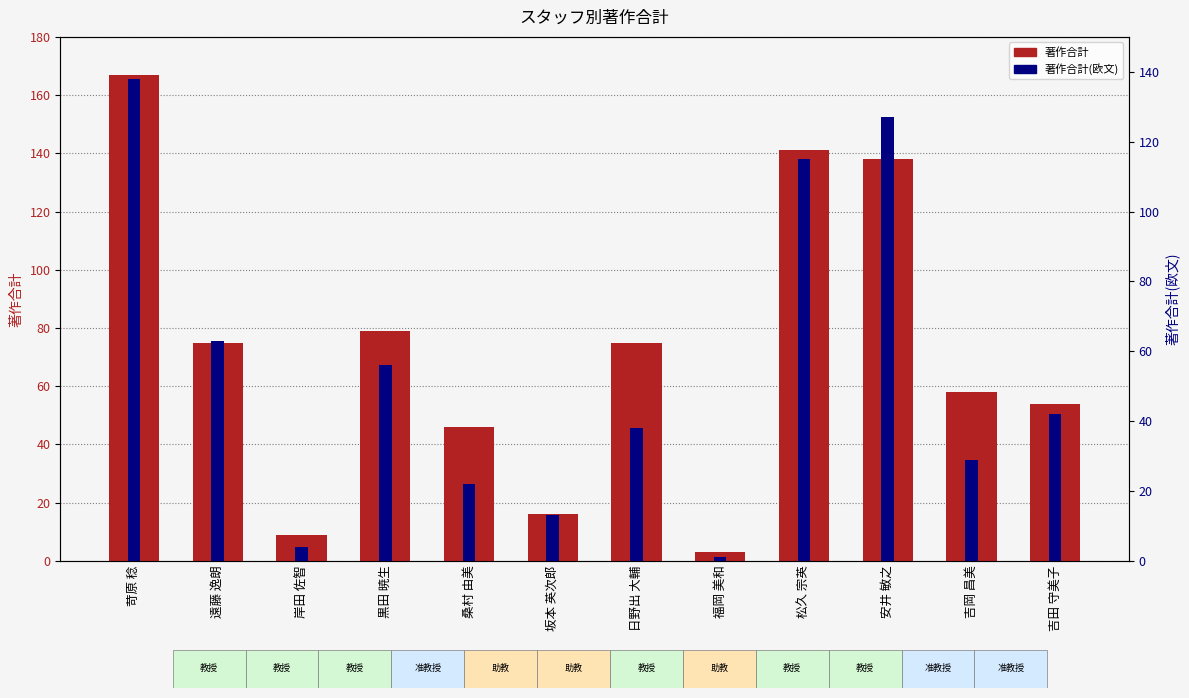

What is the difference between the 著作合計(欧文) values at 福岡 美和 and 桑村 由美?

21